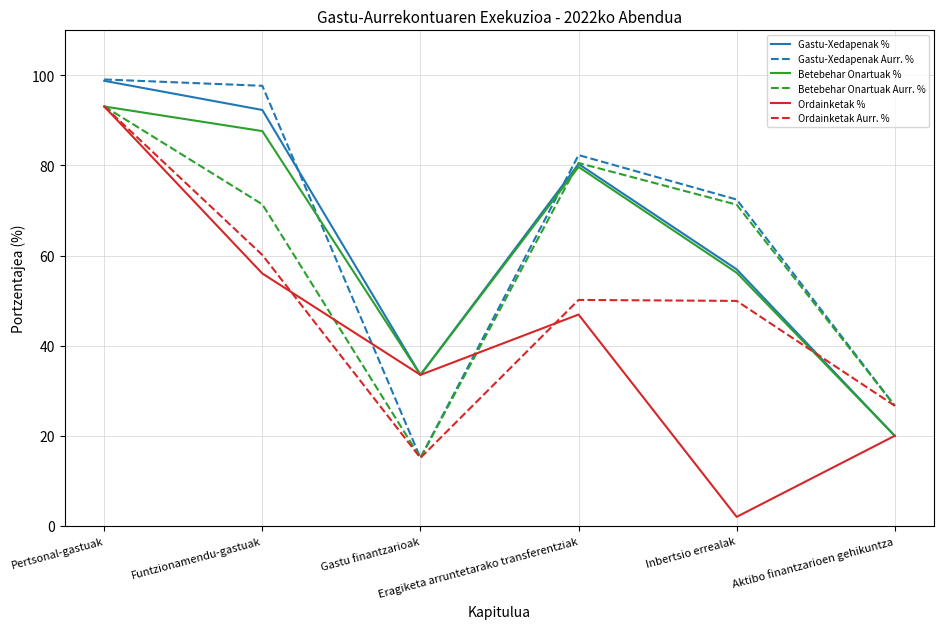

What is the total value across all series at Funtzionamendu-gastuak?

465.2